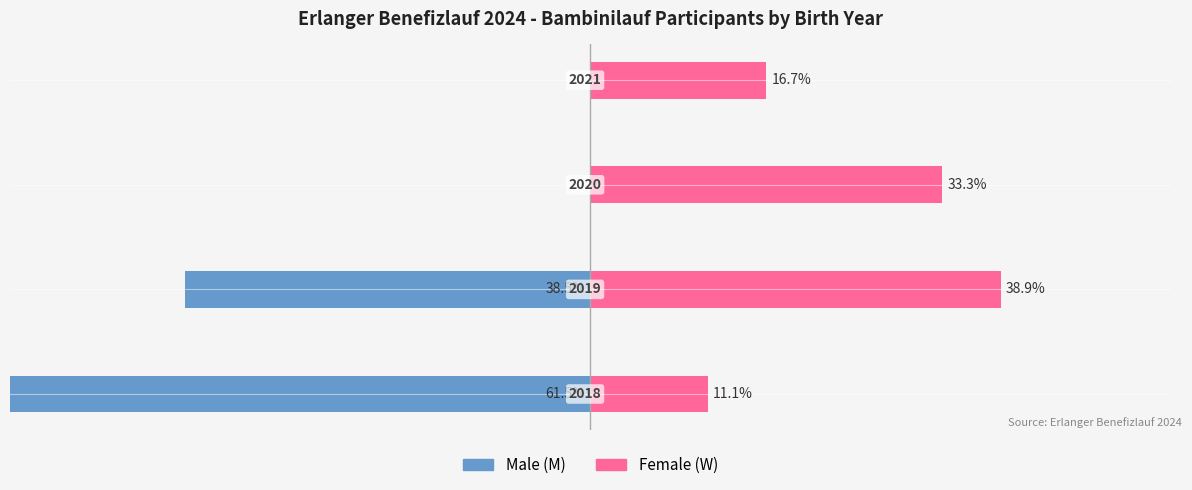

How many values in the Female (W) series are below 33?

2